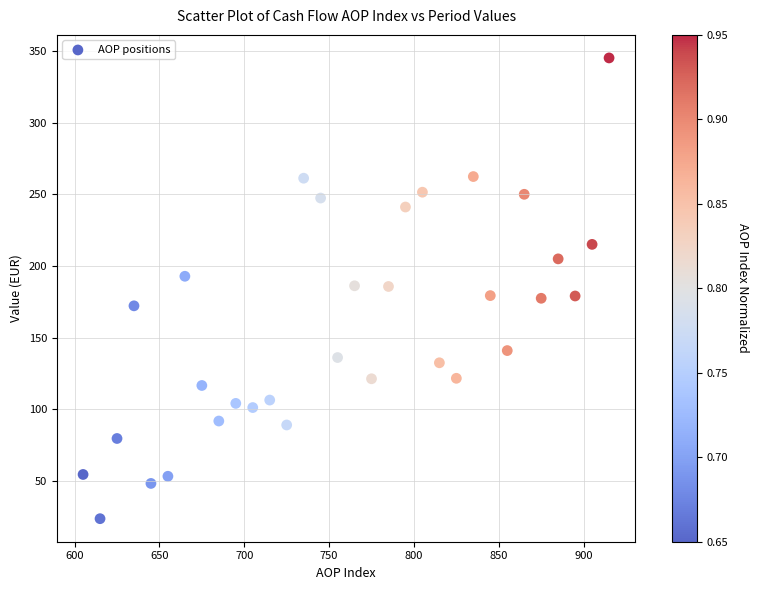

What is the range of X values (max minus min)?

310.0